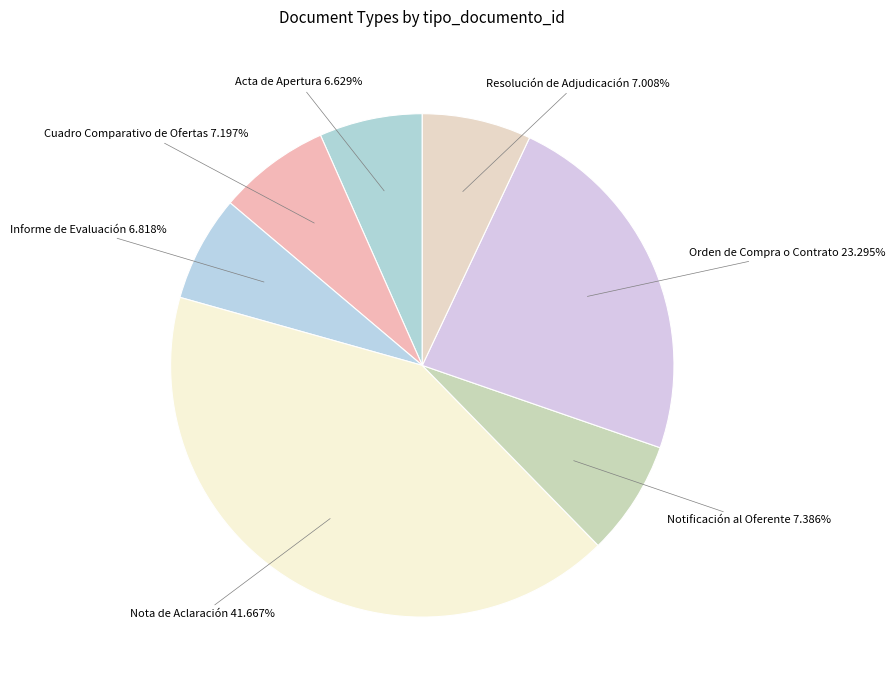

How many segments does this pie chart have?

7